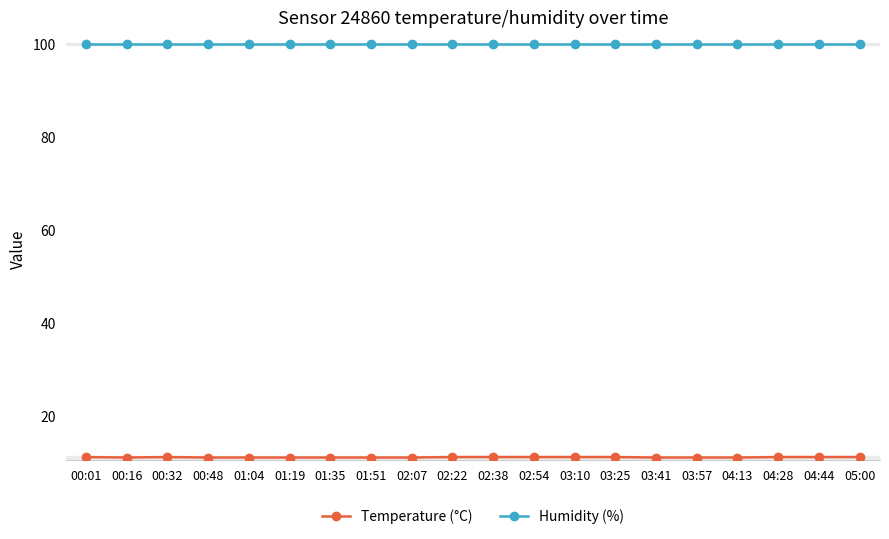

What is the smallest value displayed?

11.0